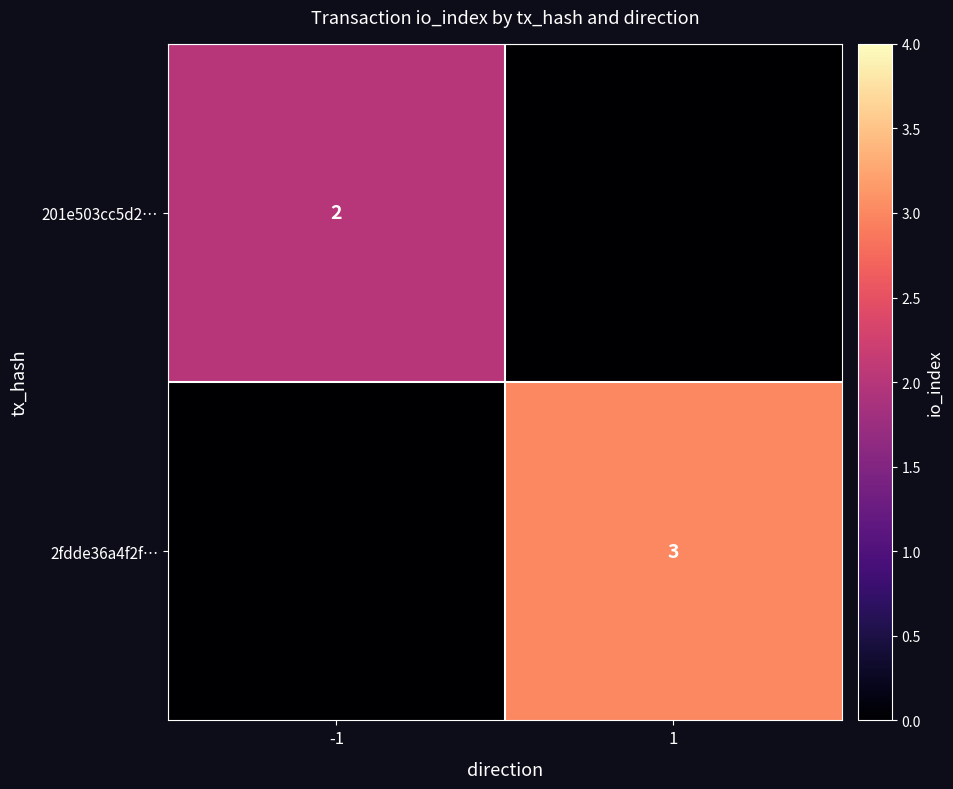

Is the value of 201e503cc5d2… at -1 greater than the value of 2fdde36a4f2f… at 1?

No